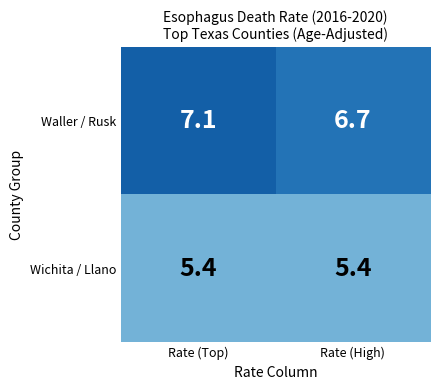

Rank the series by their average value, from highest to lowest.

Waller / Rusk, Wichita / Llano